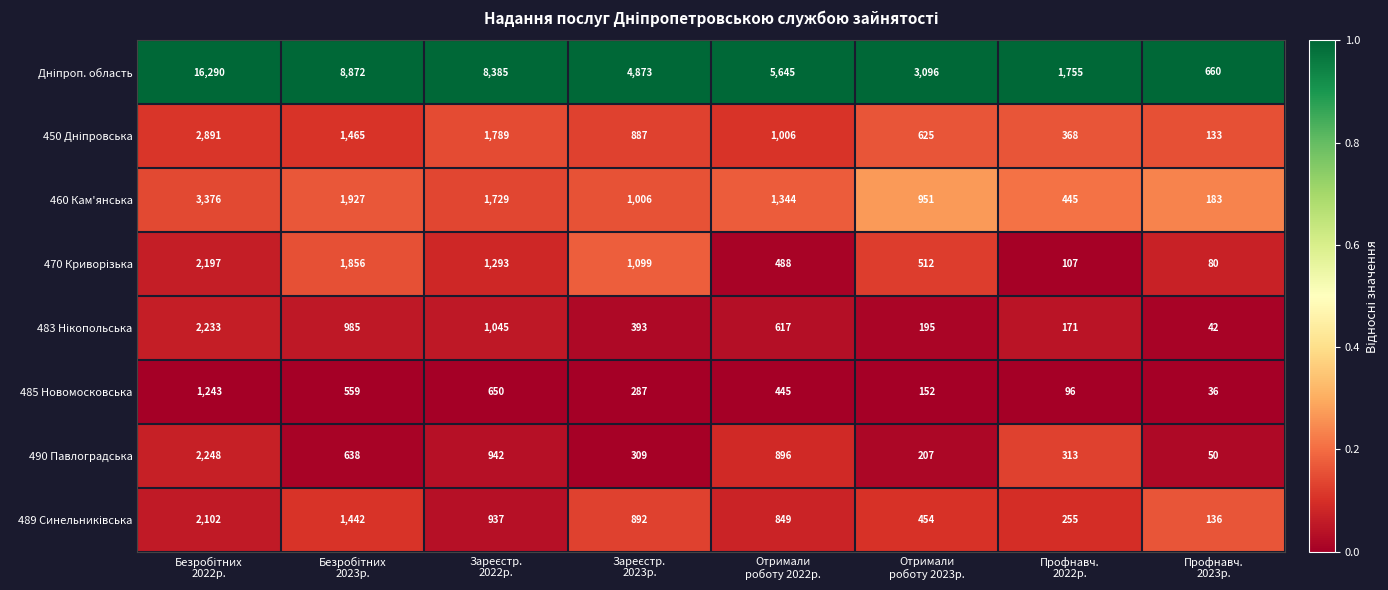

What is the average value of the 485 Новомосковська series?

434